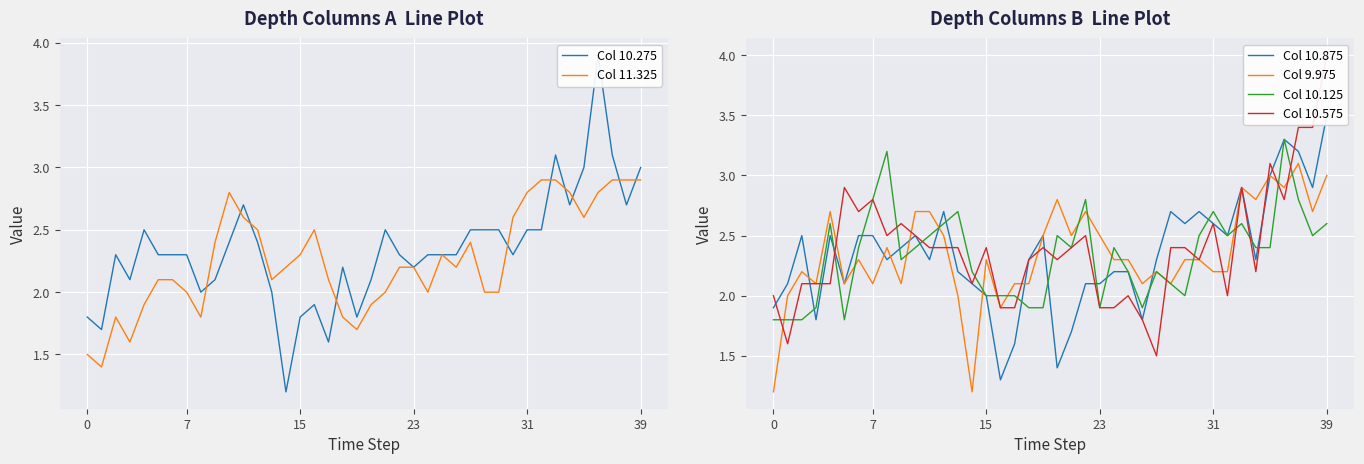

Which label corresponds to the largest value in the chart?

39